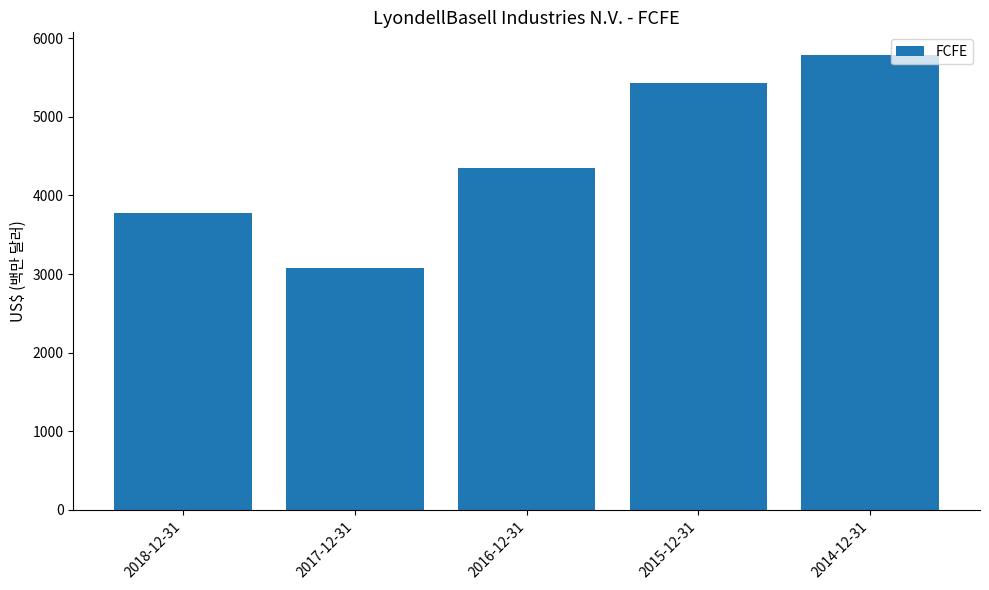

Is it true that the value at 2018-12-31 is 1572?

False